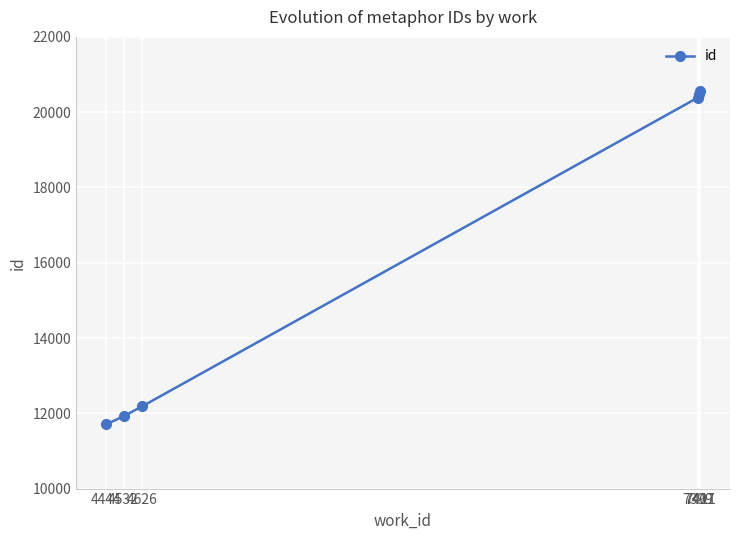

What is the difference between the maximum and minimum values?

8852